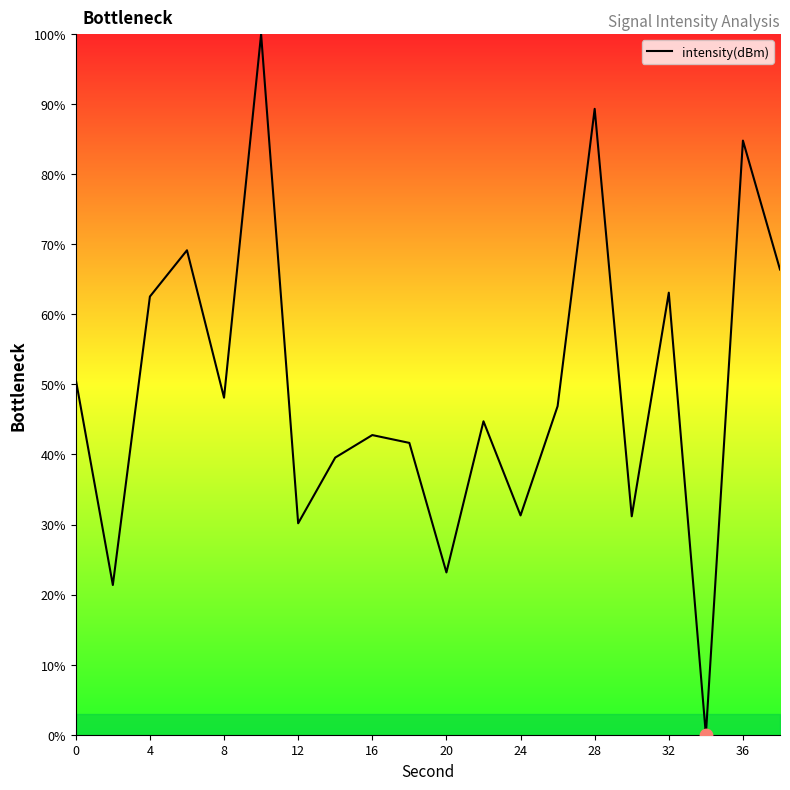

What is the maximum value shown in the chart?

100.0